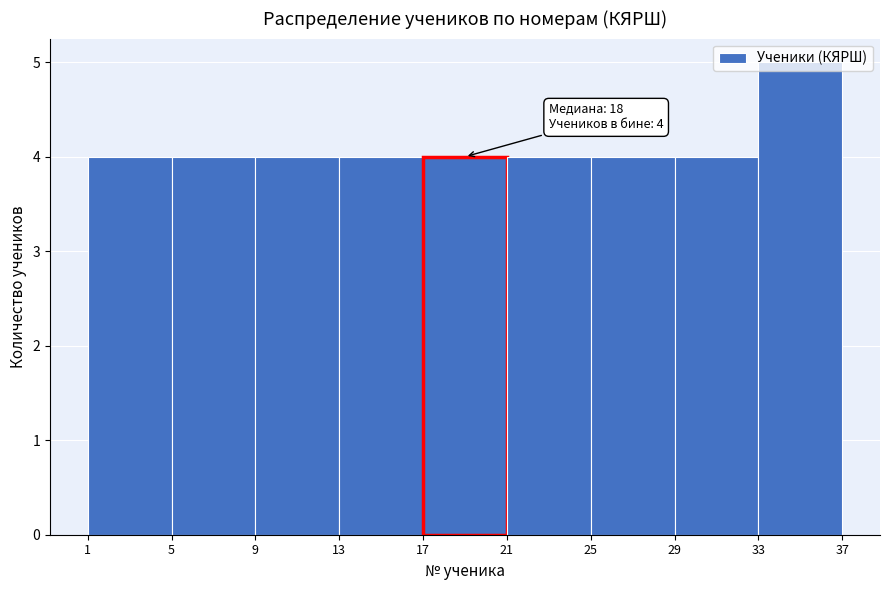

Which range on the x-axis has the tallest bar?

33 to 37